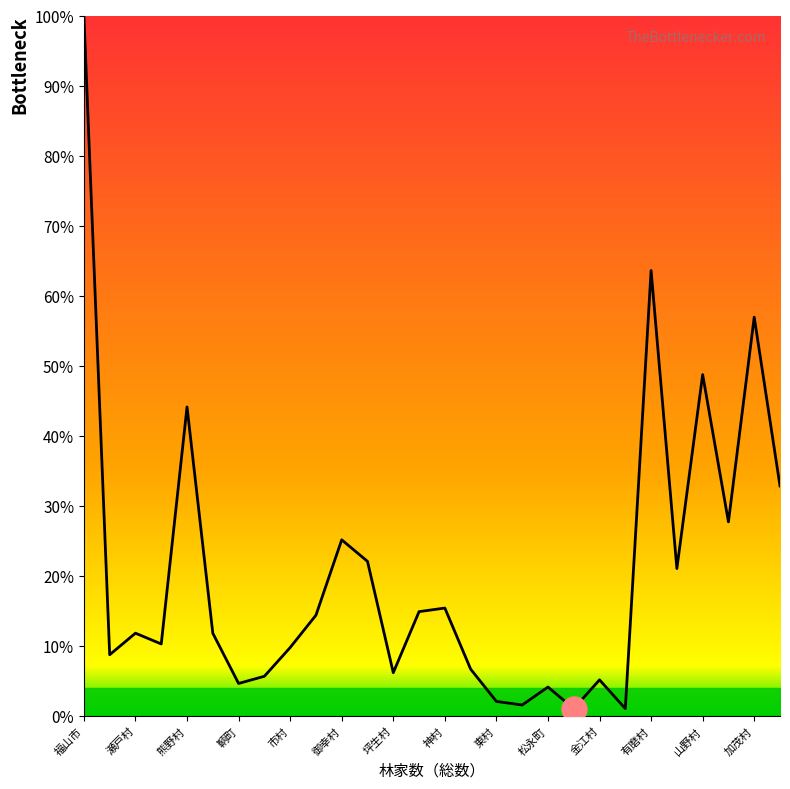

What is the smallest value displayed?

1.0